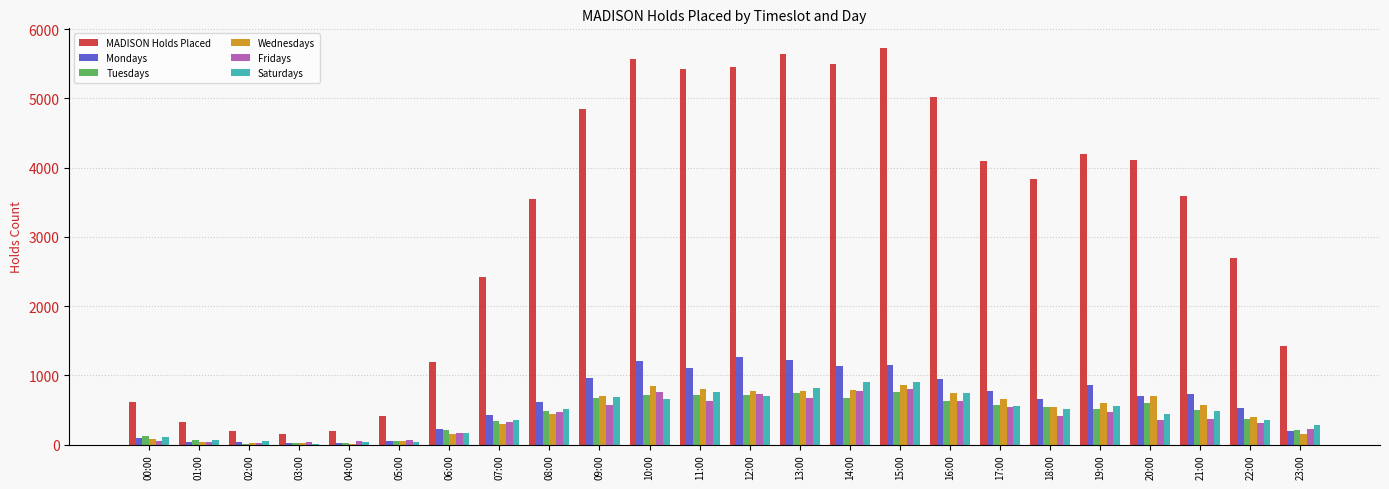

What is the highest value of the MADISON Holds Placed series?

5726